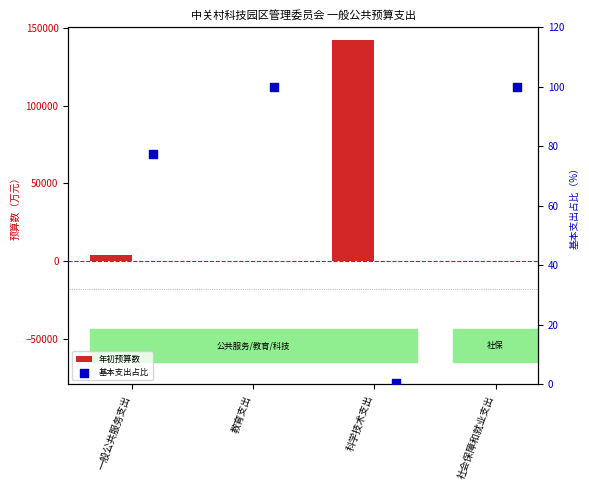

At which category is the sum across all series the highest?

科学技术支出